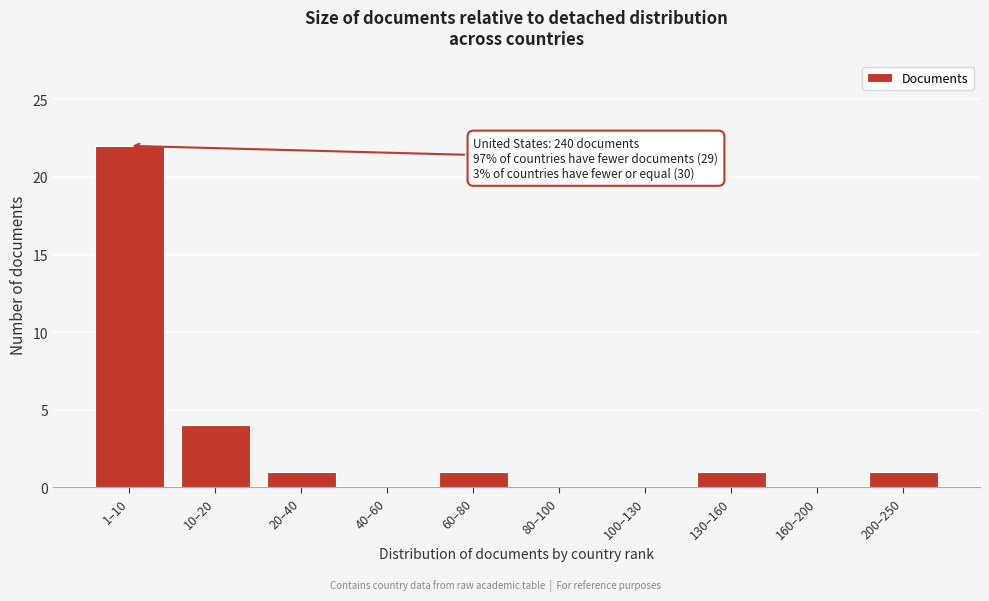

Reading left to right, what are all the values shown in this chart?

1–10=22	10–20=4	20–40=1	40–60=0	60–80=1	80–100=0	100–130=0	130–160=1	160–200=0	200–250=1